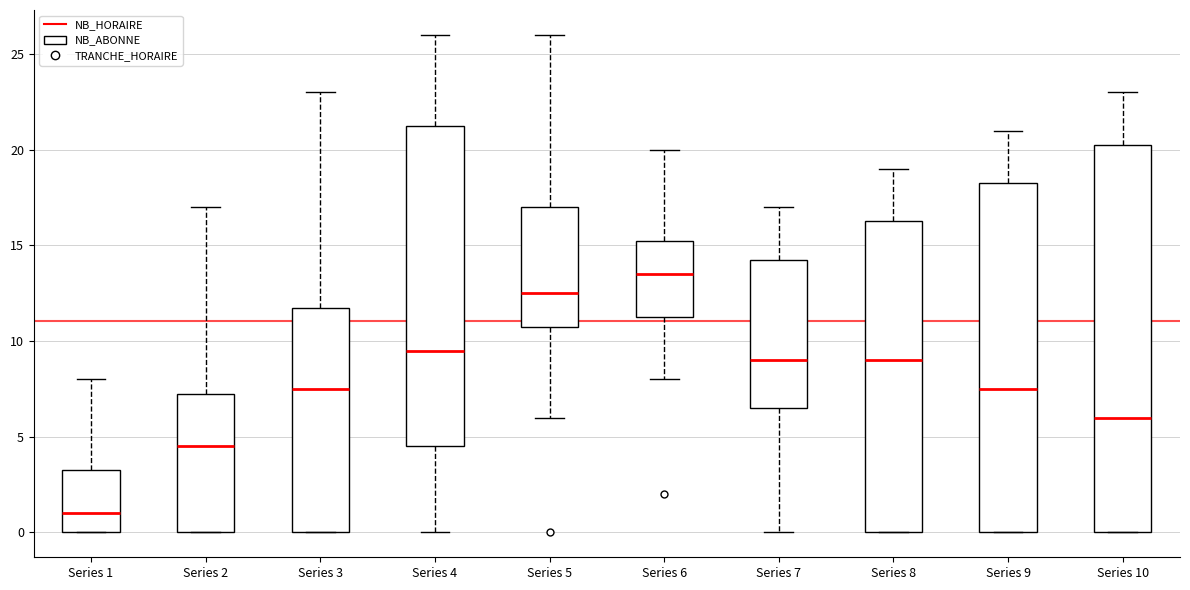

Where does the upper whisker of the box for Series 10 end on the y-axis? The values are not printed on the chart, so give them approximately, as read against the axis.

23.0